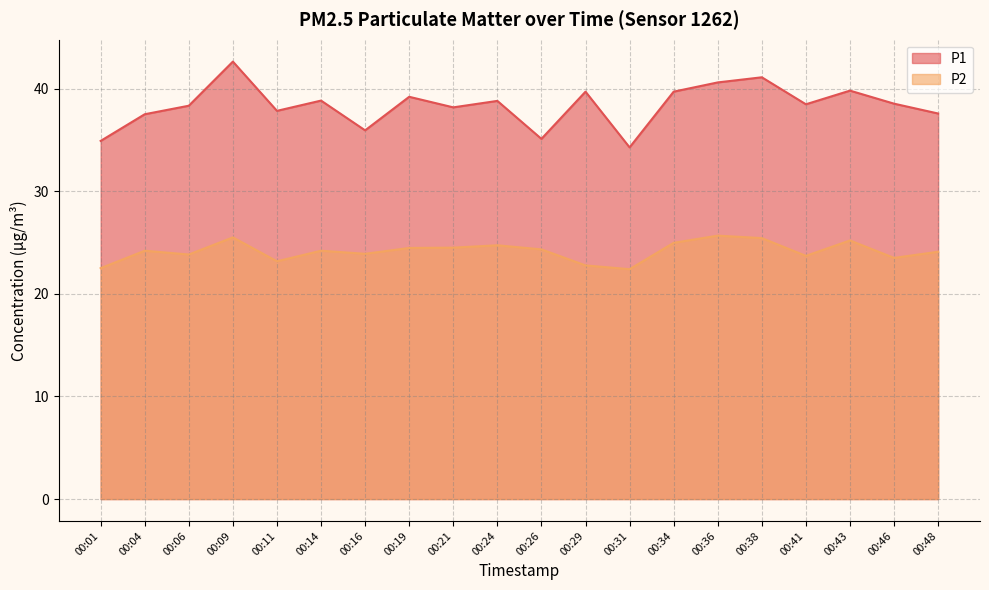

Count the number of categories in the chart.

20